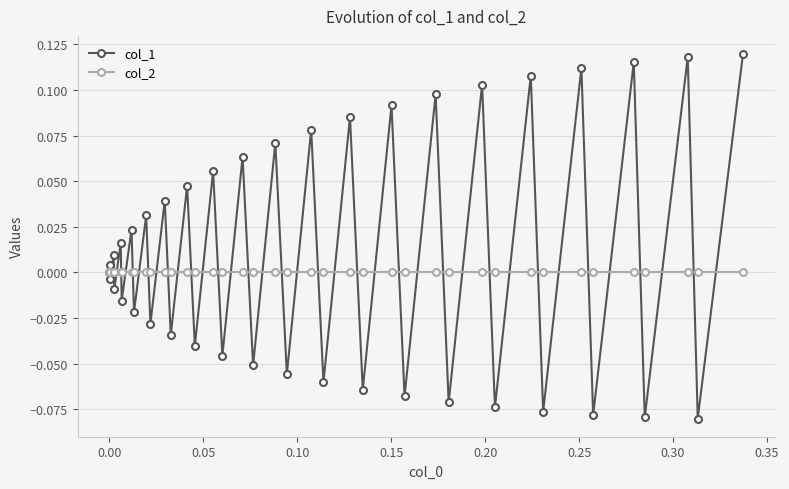

List the series in order of their overall mean, highest first.

col_1, col_2